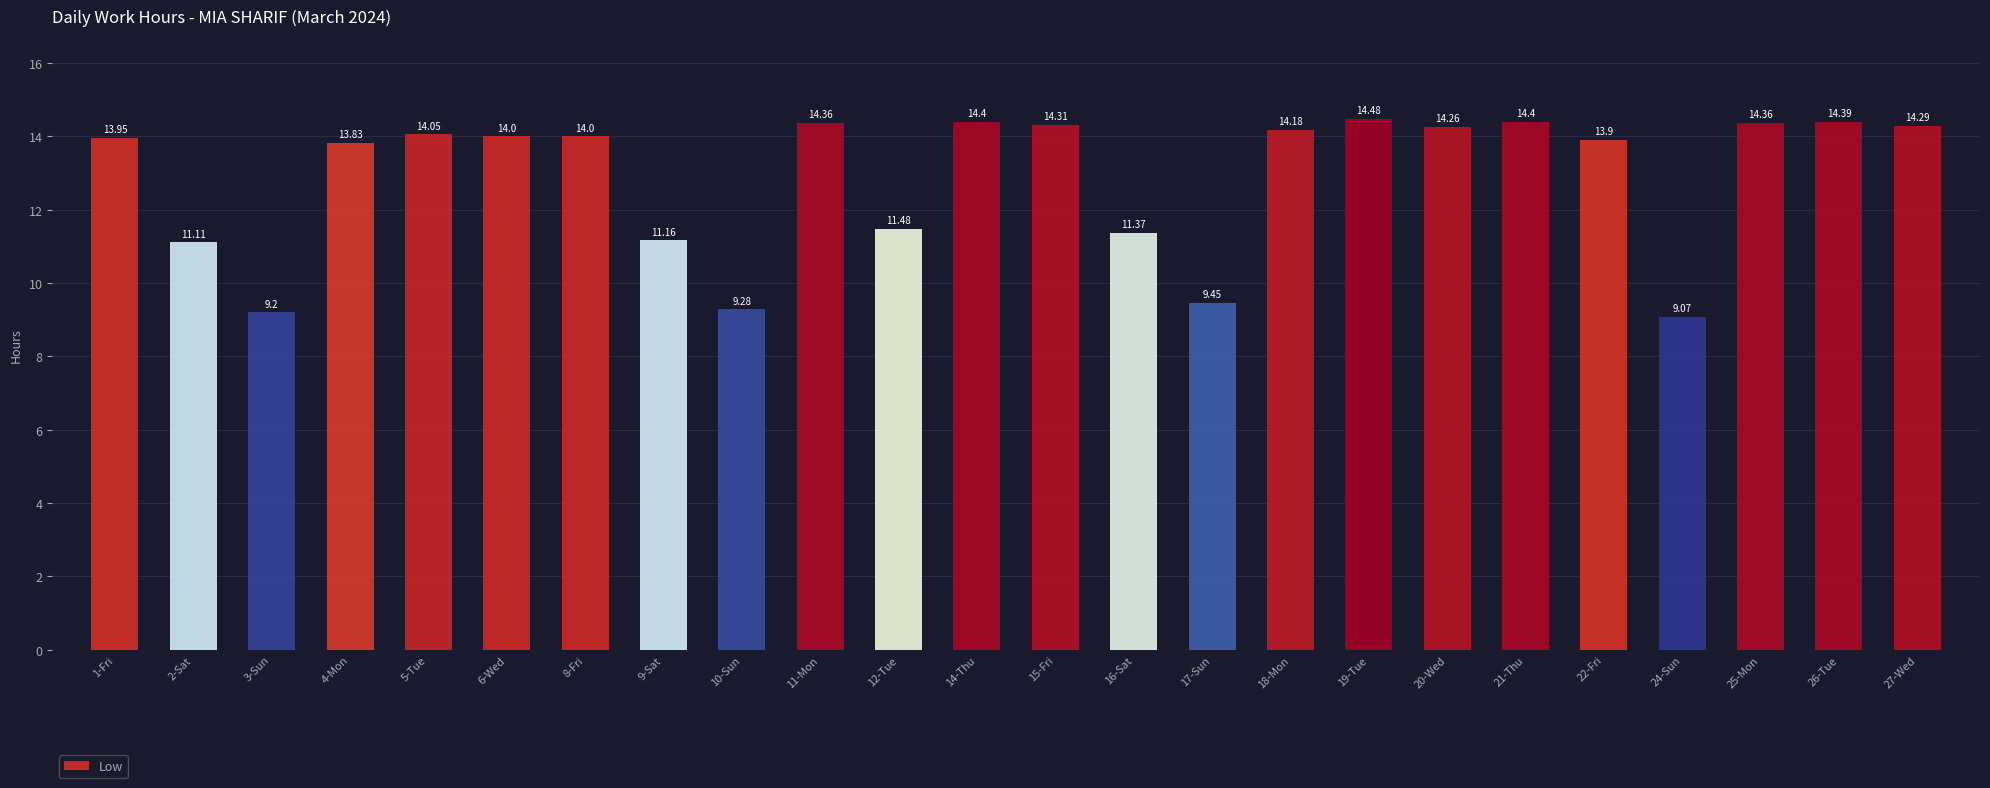

What is the value of the 13th bar from the left?

14.3